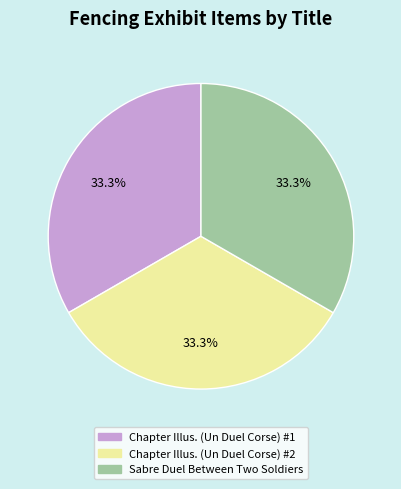

Is there any slice that represents more than half of the pie?

No